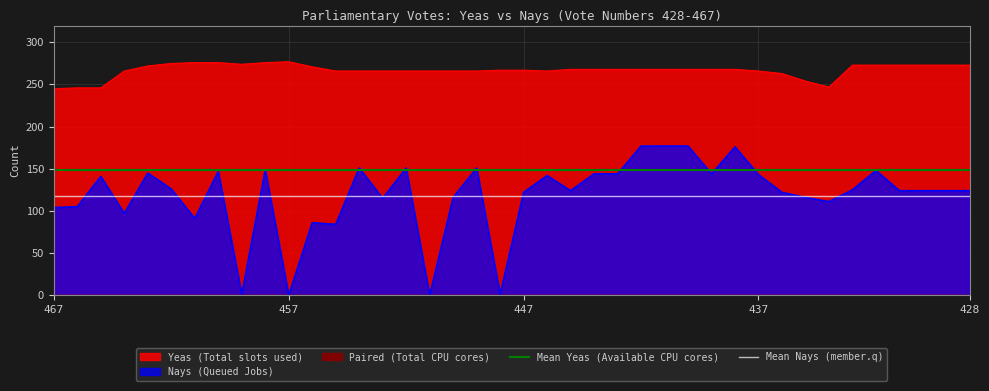

True or false: Mean Nays (member.q) and Mean Yeas (Available CPU cores) intersect in this chart.

False